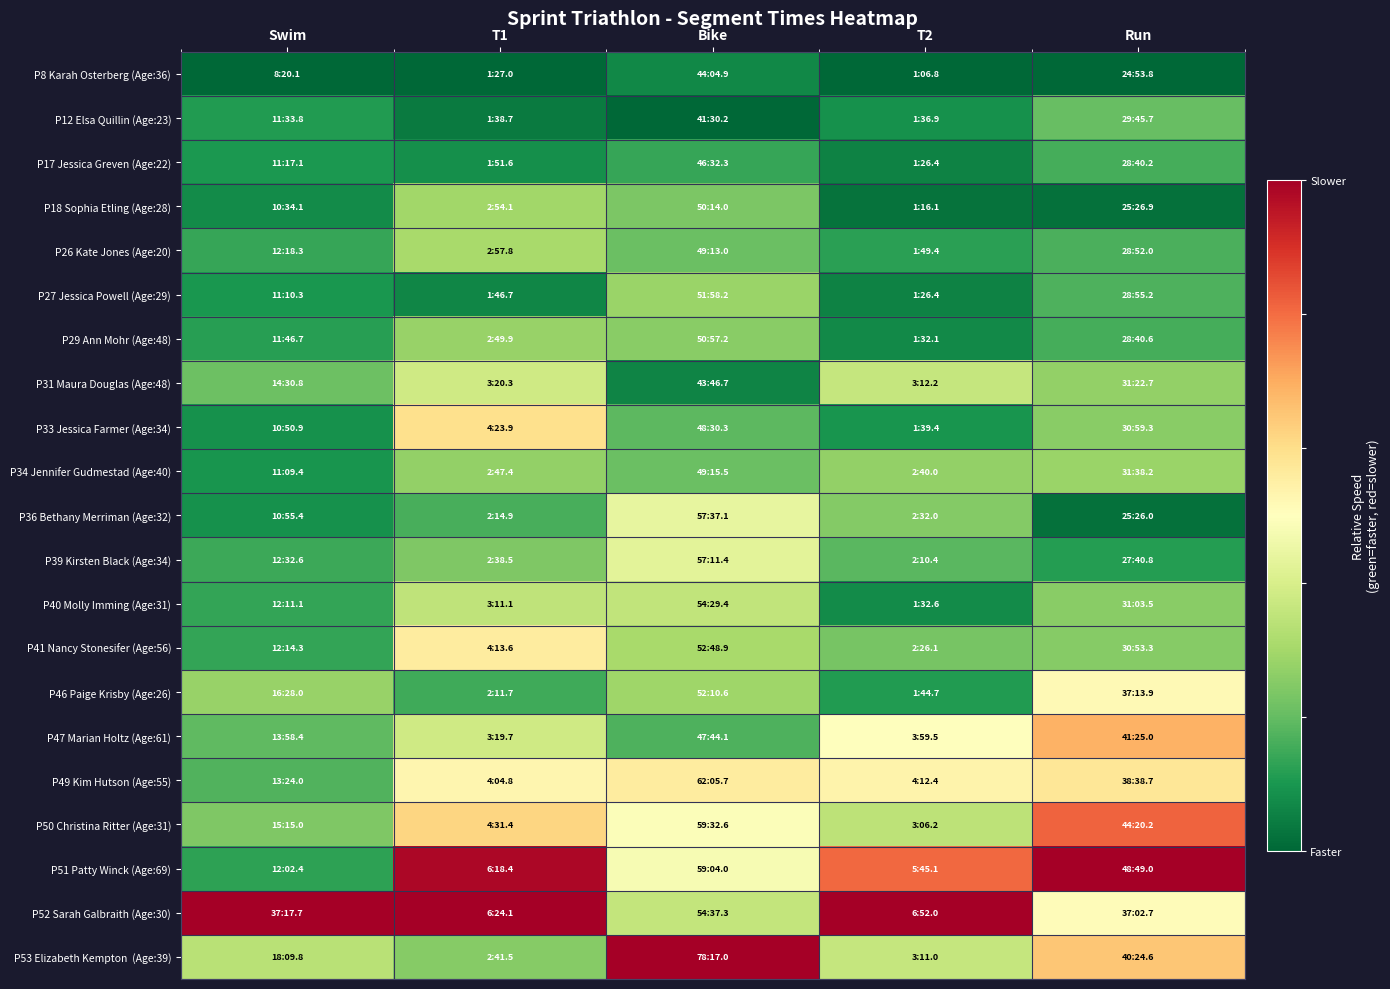

At how many categories does at least one series exceed 0?

5